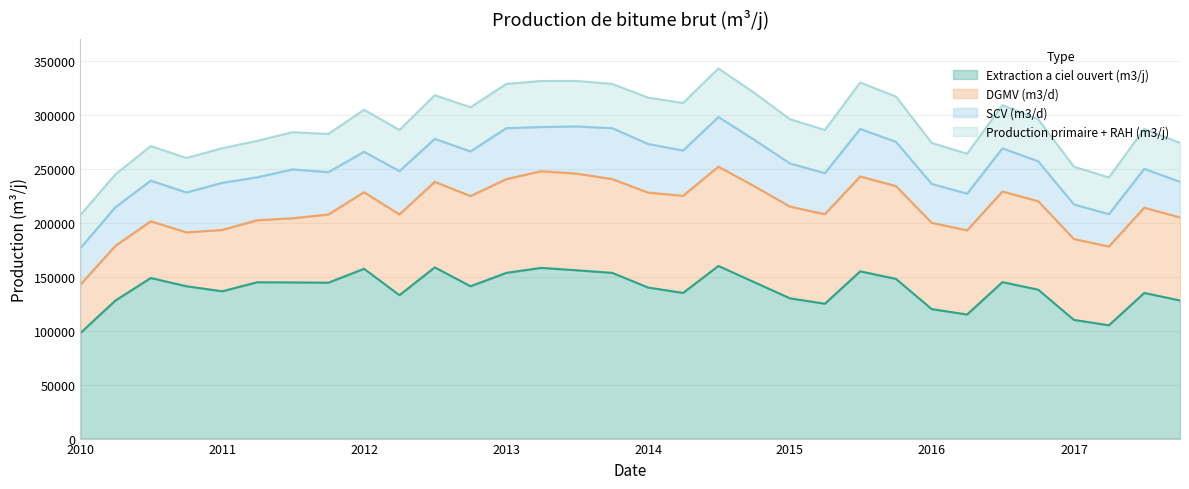

Does the chart have visible grid lines?

Yes